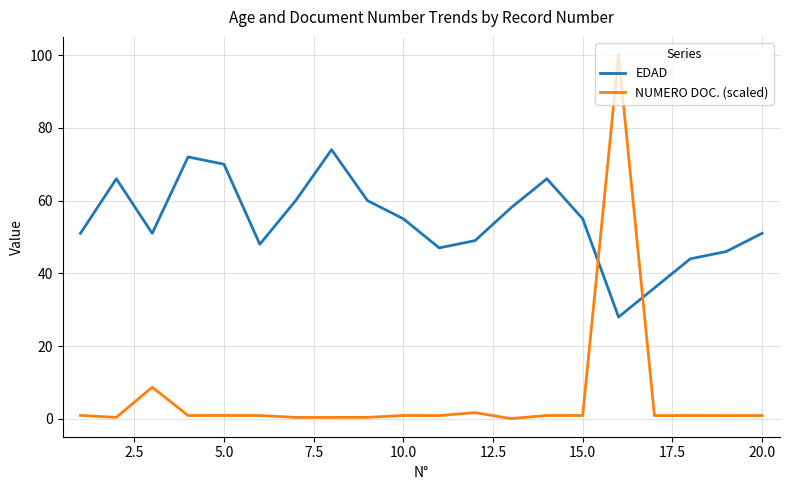

What is the difference between the maximum and minimum values in the EDAD series?

46.0